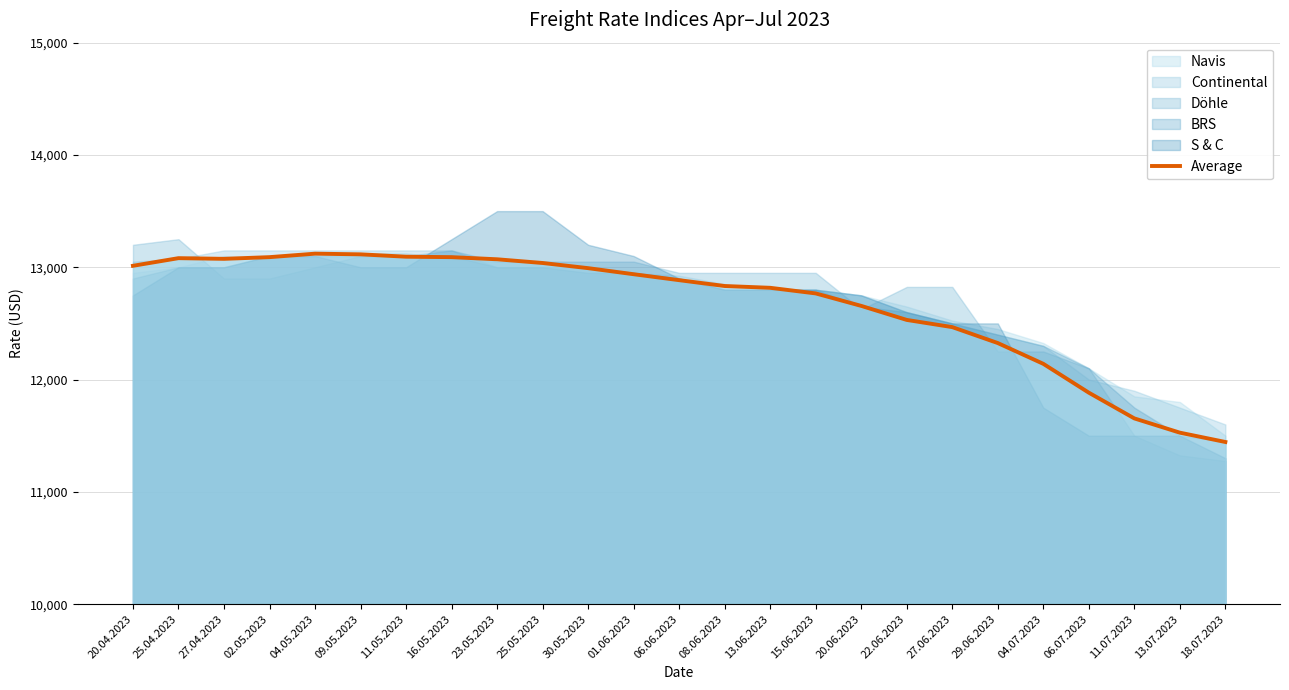

True or false: the data has more than 0 interior local peaks.

True